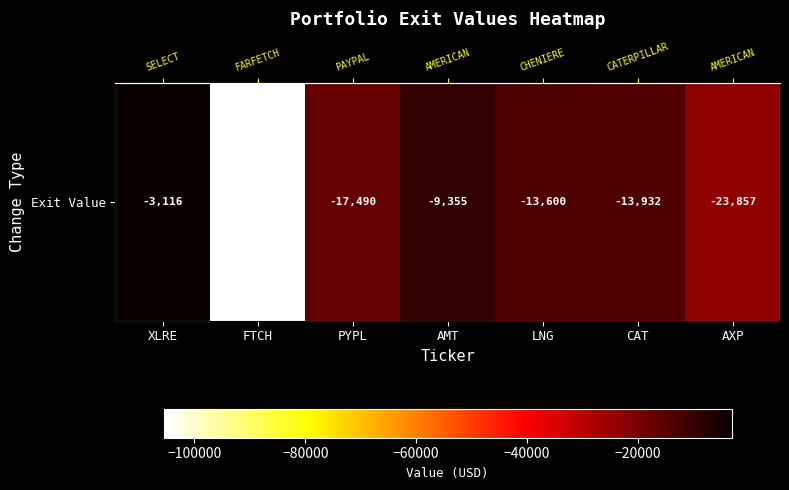

Count the number of categories in the chart.

7